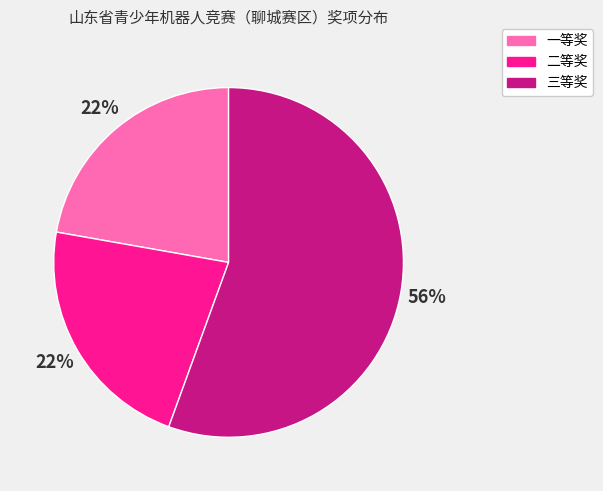

How many slices are in this pie chart?

3